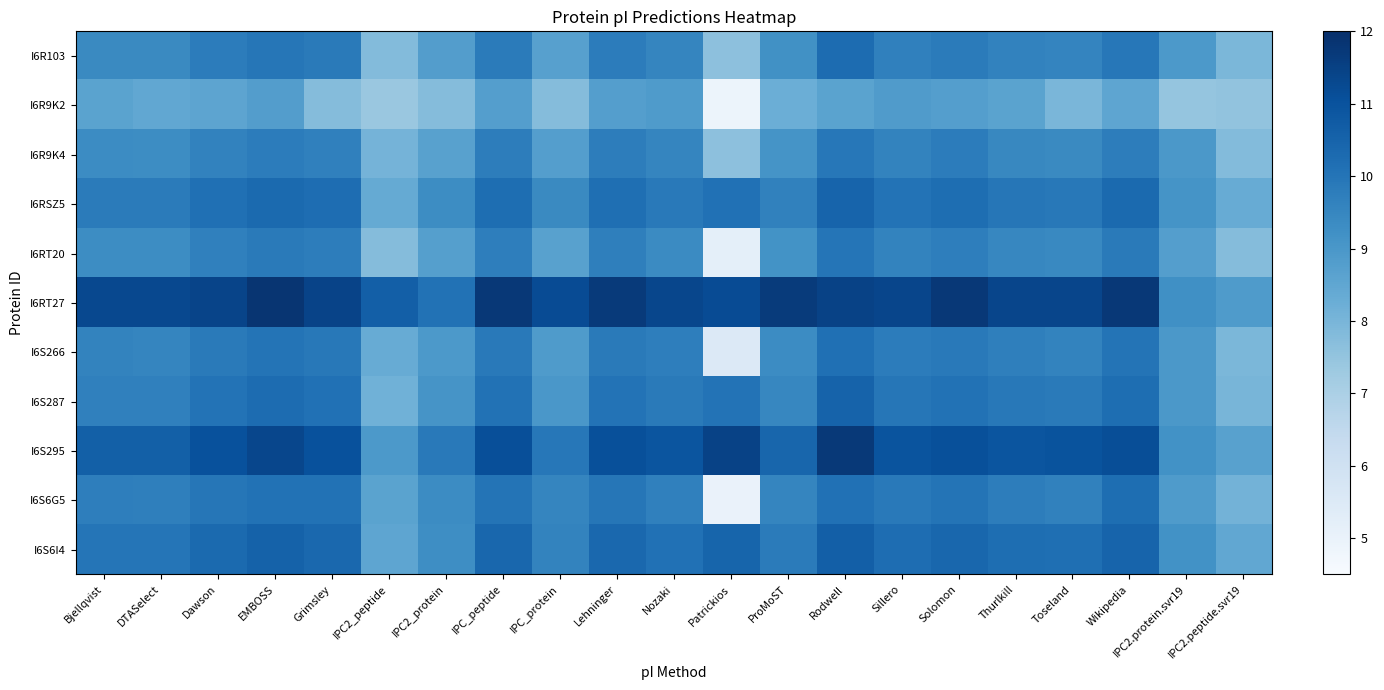

Between Sillero and IPC2_peptide, which is larger?

Sillero